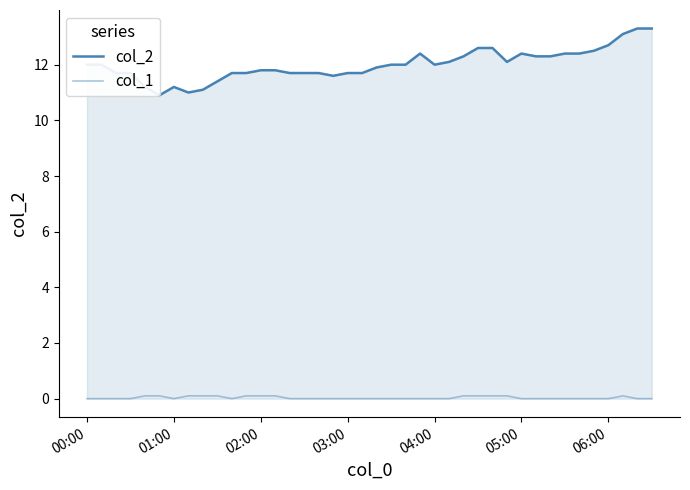

How many values in the col_2 series are below 12?

19